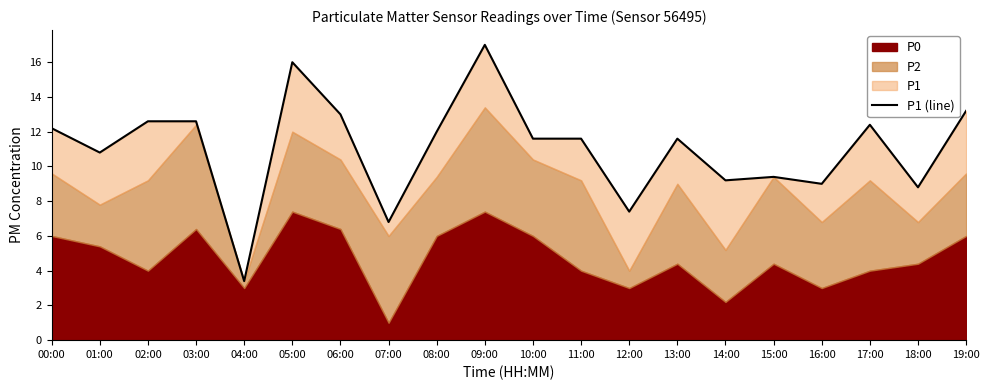

Rank the categories by value from lowest to highest.

04:00, 07:00, 12:00, 18:00, 16:00, 14:00, 15:00, 01:00, 10:00, 11:00, 13:00, 08:00, 00:00, 17:00, 02:00, 03:00, 06:00, 19:00, 05:00, 09:00